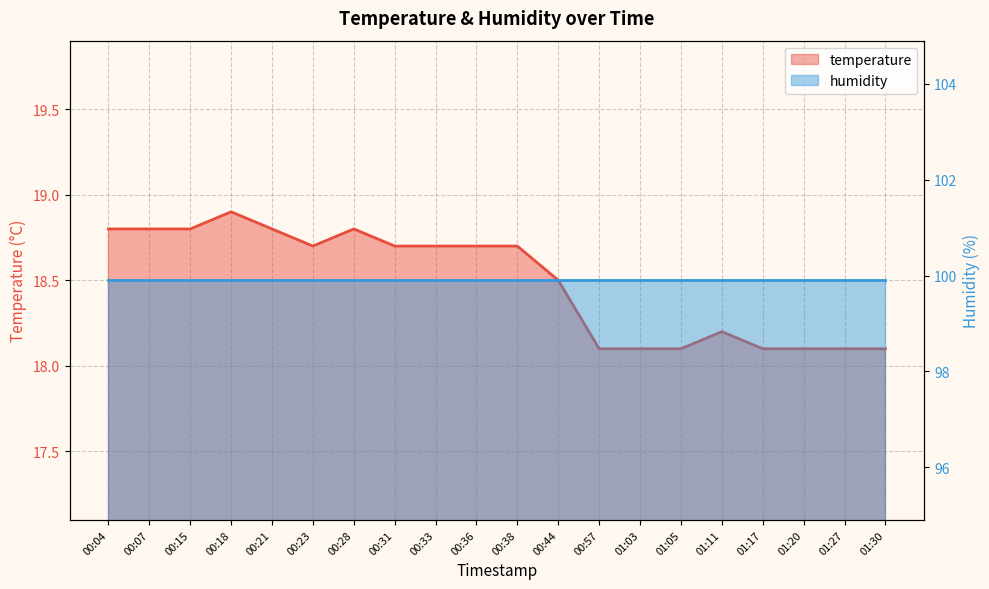

What is the difference between the maximum and minimum values?

0.8